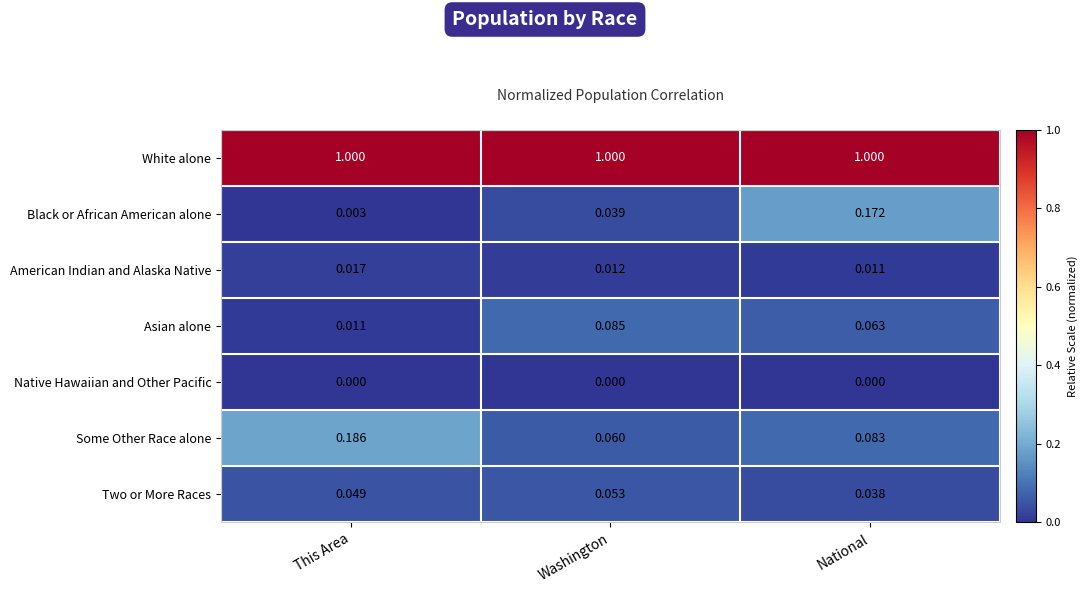

Which series has the largest range (max minus min)?

Black or African American alone